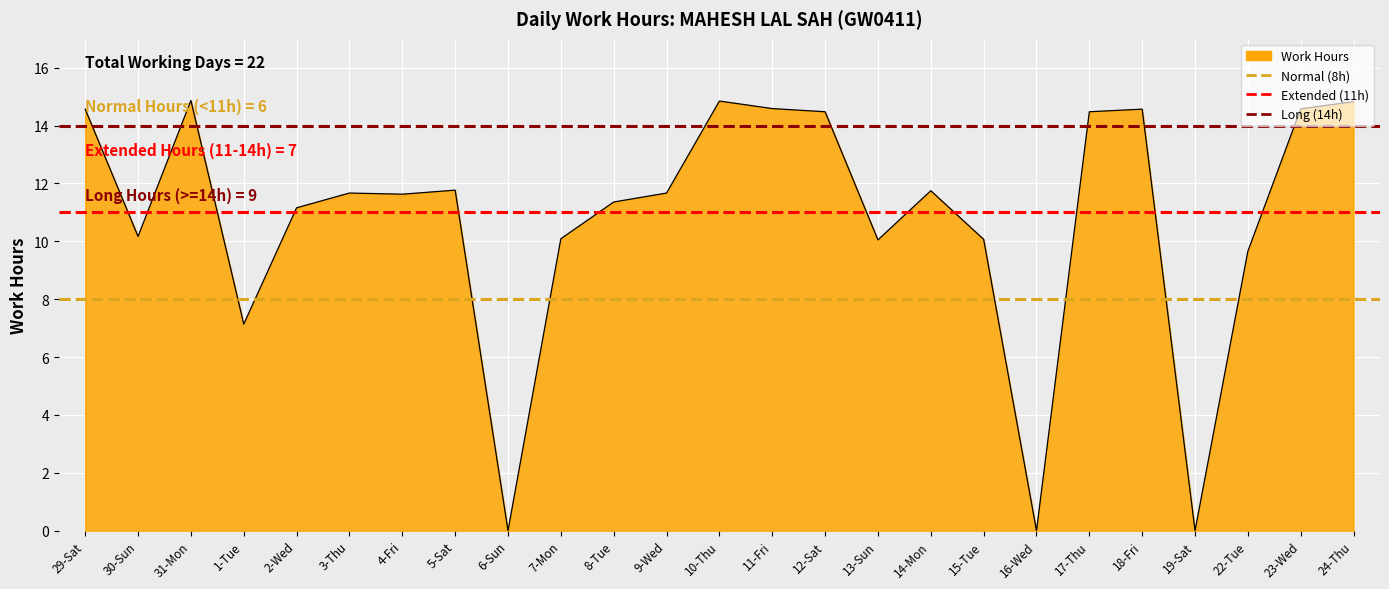

What is the sum of the Long (14h) values at 30-Sun and 29-Sat?

28